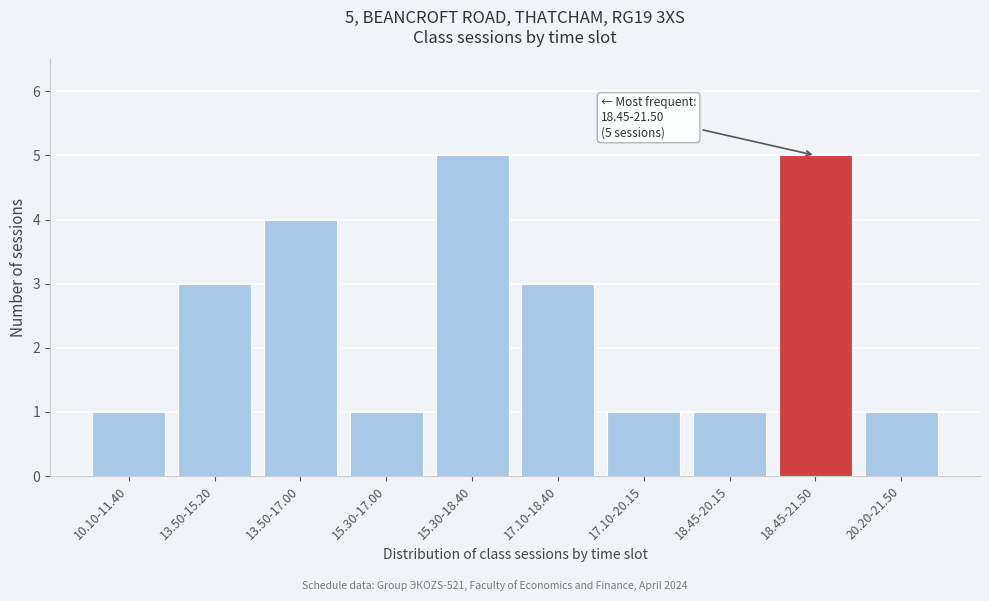

Reading left to right, extract all data points from this chart.

1	3	4	1	5	3	1	1	5	1